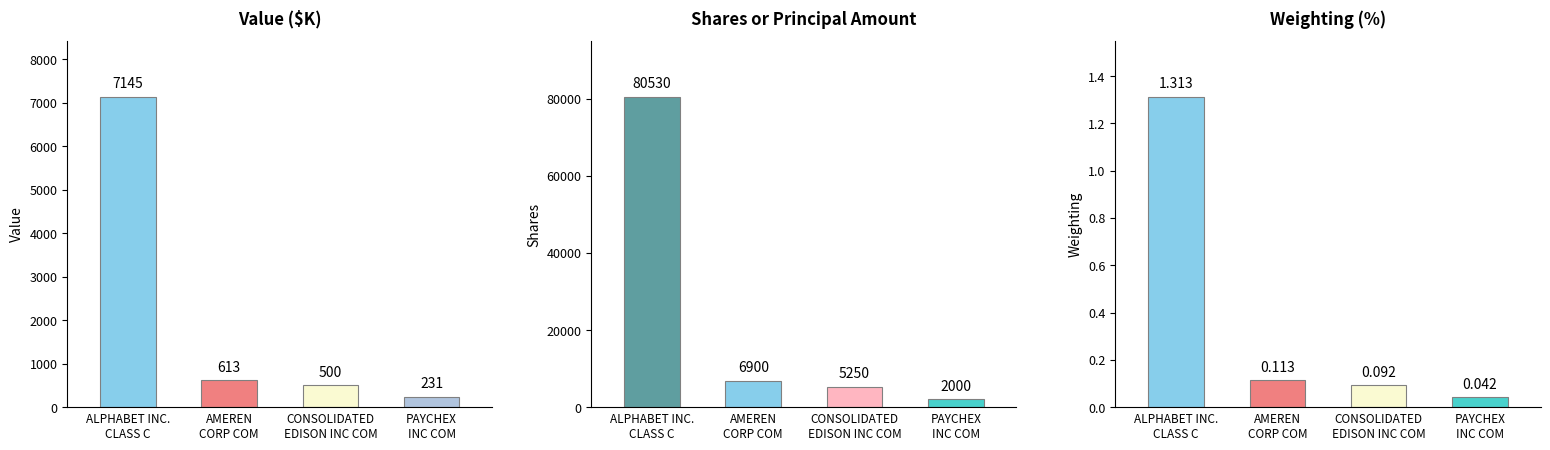

What is the difference between the Value values at ALPHABET INC.
CLASS C and AMEREN
CORP COM?

6532.0